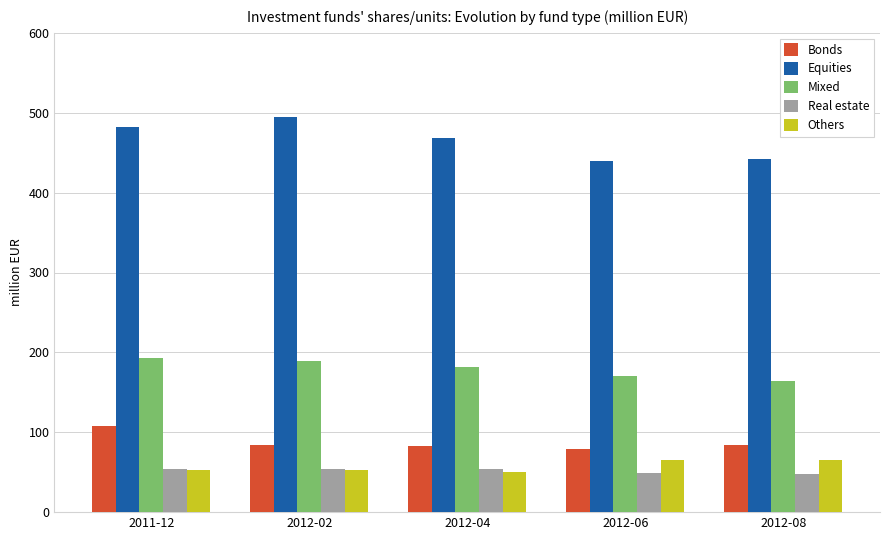

What is the sum of all Mixed values?

899.0